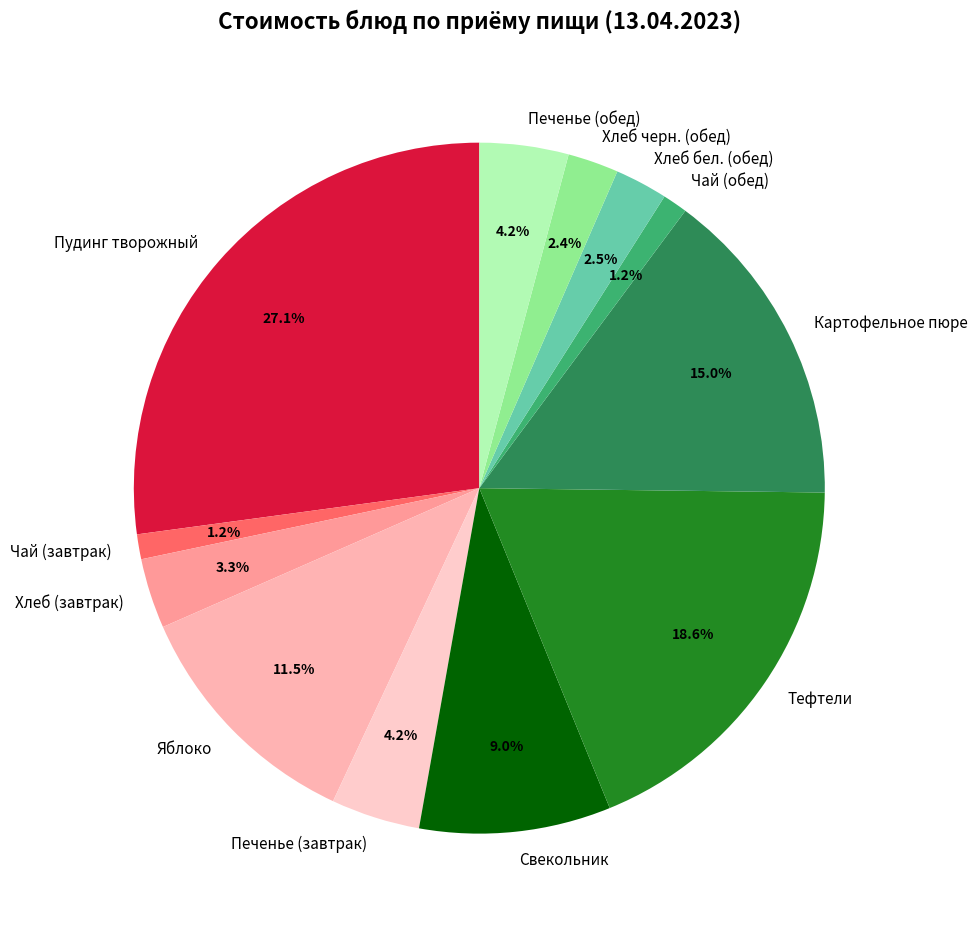

How many segments does this pie chart have?

12